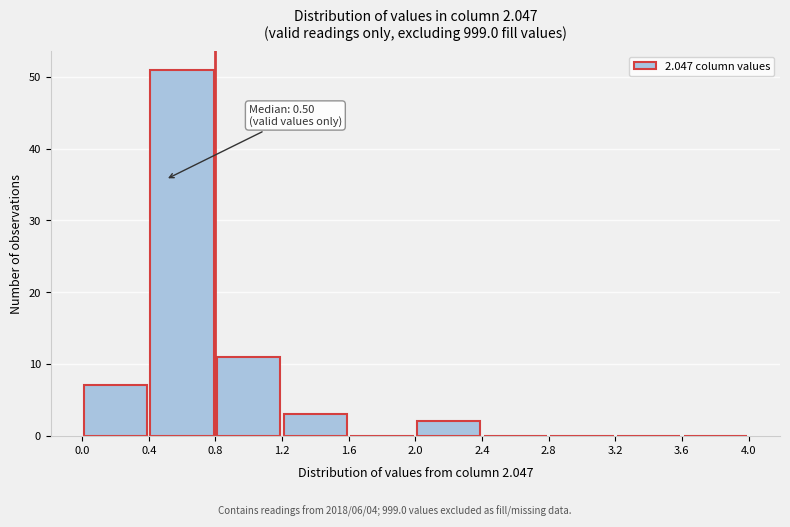

Which range on the x-axis has the tallest bar?

0.4 to 0.8